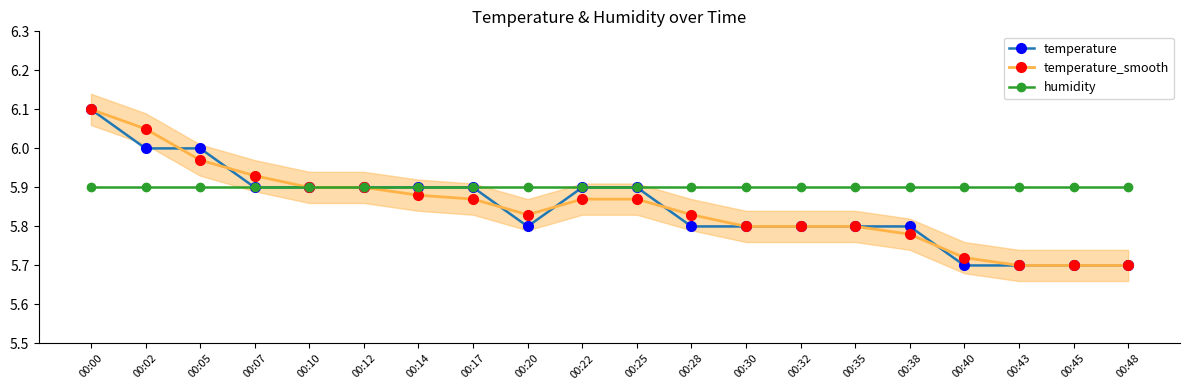

Which category has the highest value in the temperature_smooth series?

00:00